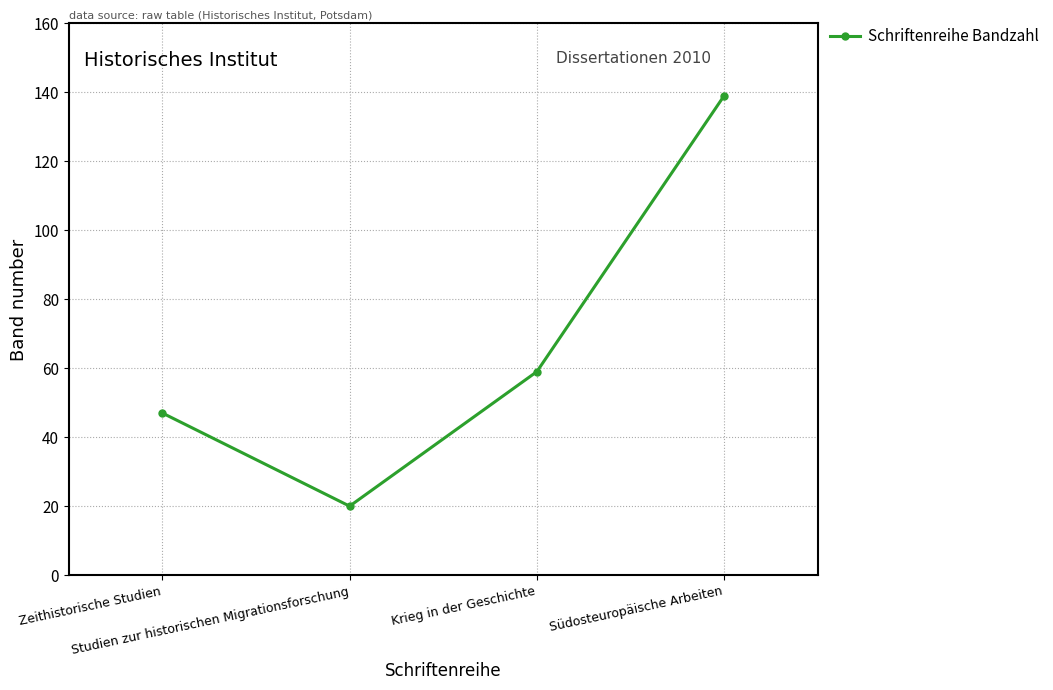

Reading left to right, extract all data points from this chart.

47	20	59	139